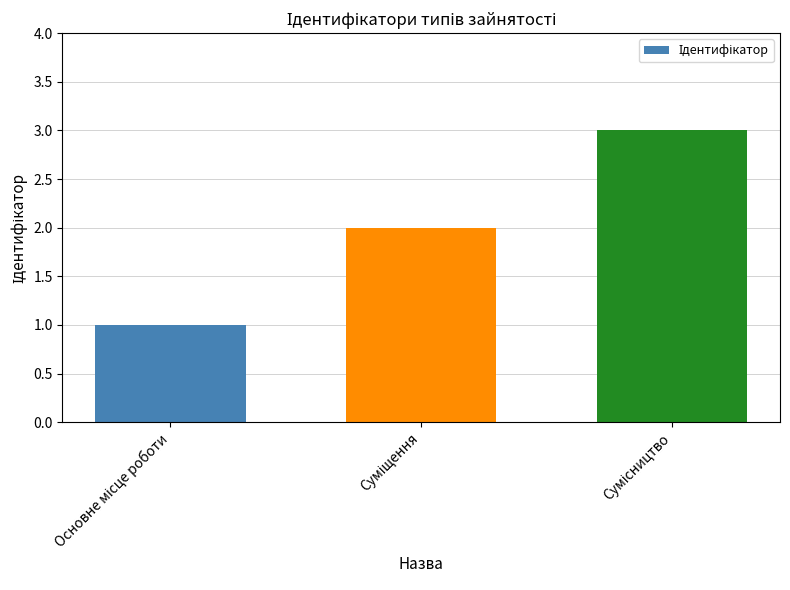

What is the maximum value shown in the chart?

3